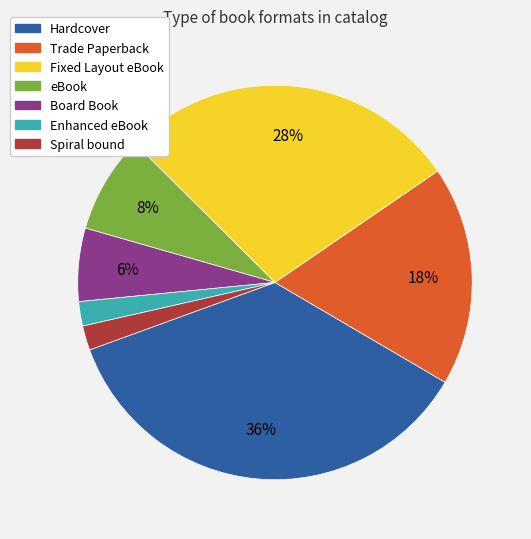

True or false: Board Book accounts for 6% of the total.

True